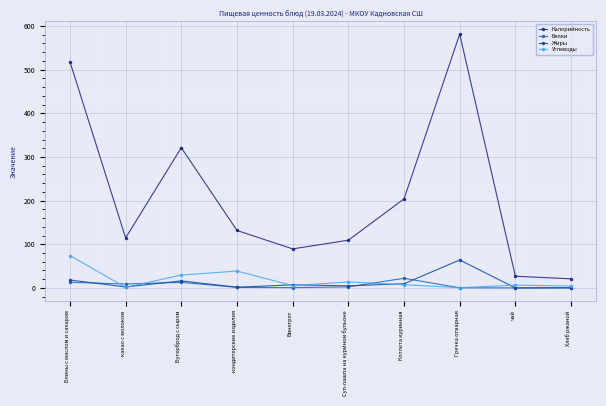

What is the maximum value shown in the chart?

581.4